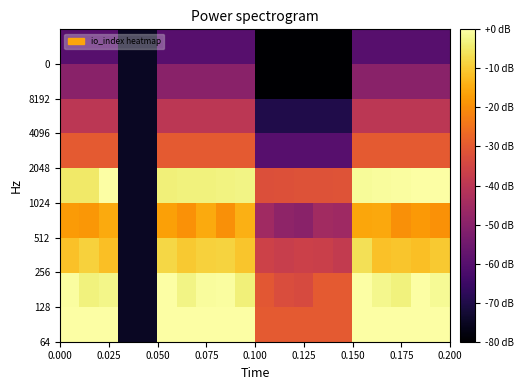

What is the minimum value shown in the chart?

-80.0